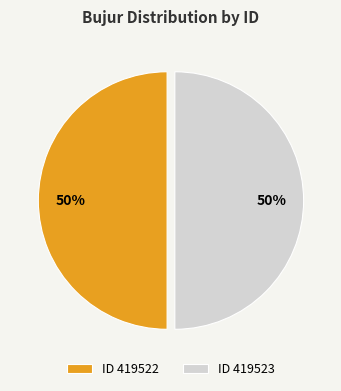

The ID 419522 slice represents 63% of the pie. True or false?

False